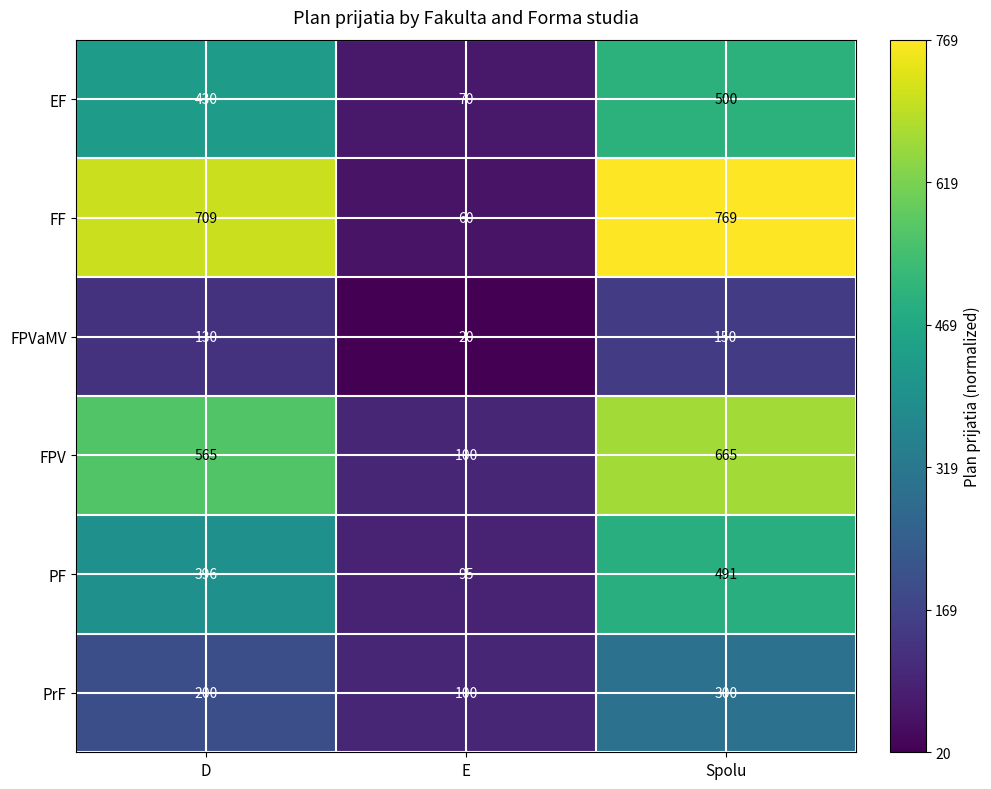

Reading left to right, transcribe all the data shown in this chart.

EF: 430	70	500
FF: 709	60	769
FPVaMV: 130	20	150
FPV: 565	100	665
PF: 396	95	491
PrF: 200	100	300